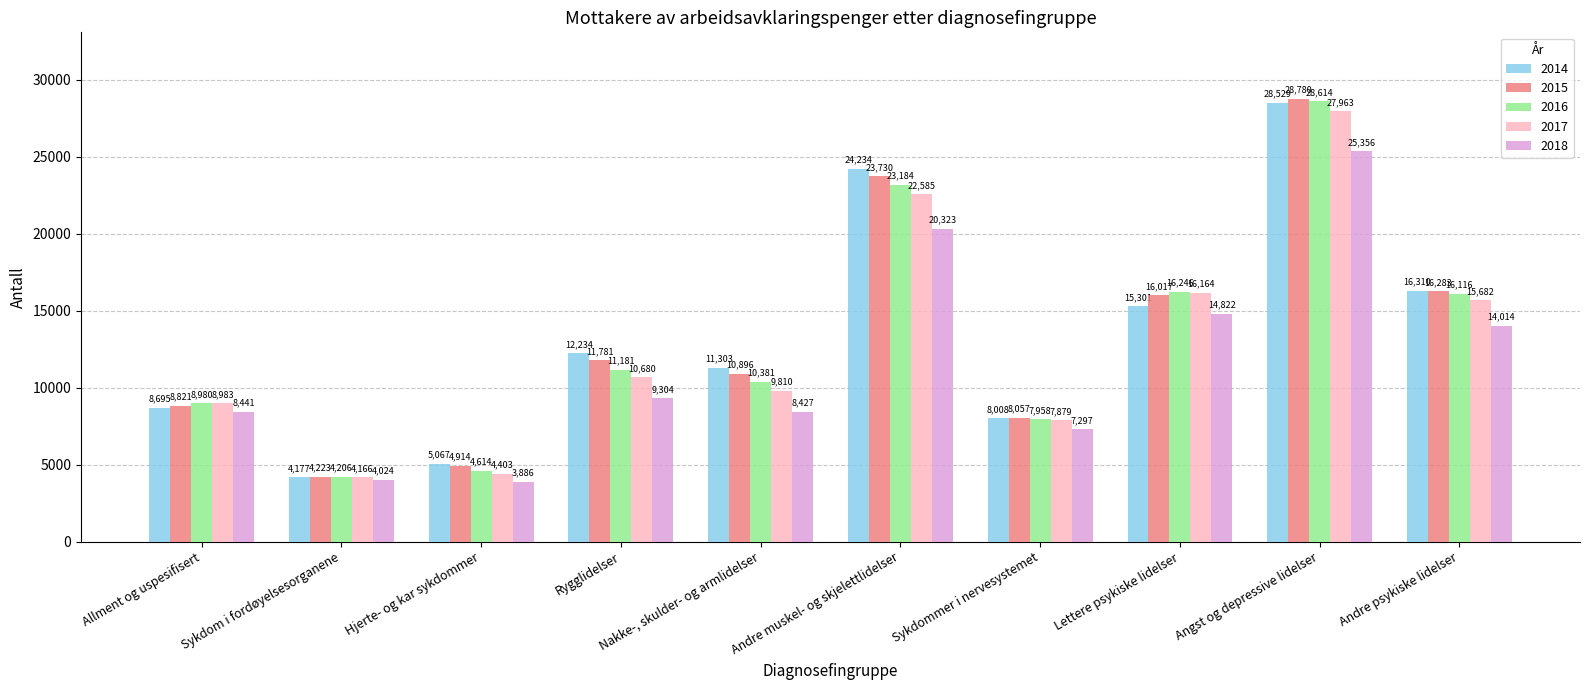

What is the sum of all 2014 values?

133858